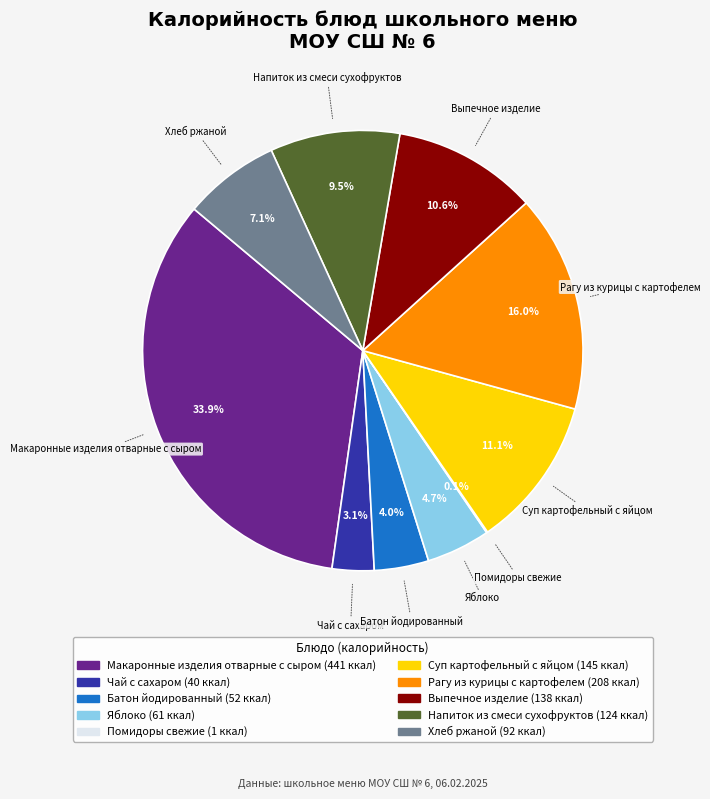

Is there any slice that represents more than half of the pie?

No